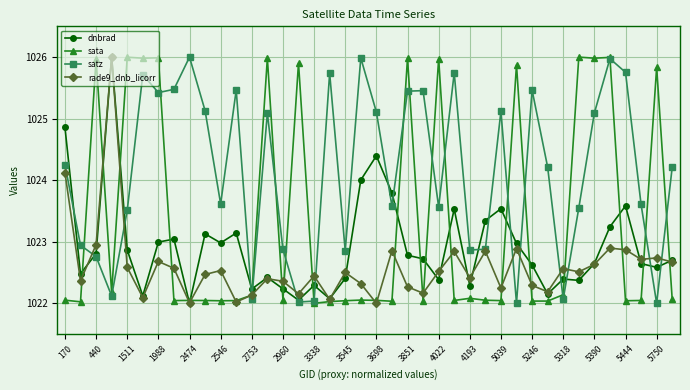

List the series in order of their overall mean, highest first.

satz, sata, dnbrad, rade9_dnb_licorr